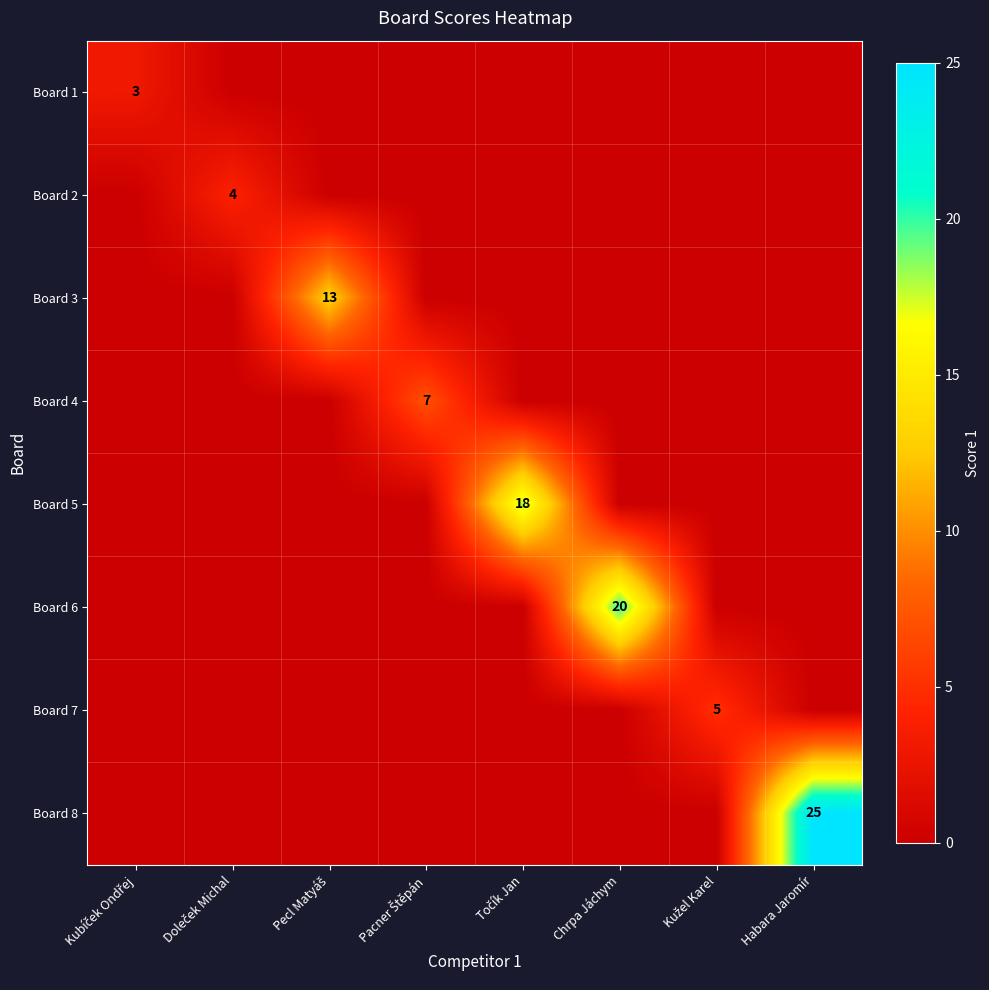

List the series in order of their peak value, lowest first.

Board 1, Board 2, Board 7, Board 4, Board 3, Board 5, Board 6, Board 8